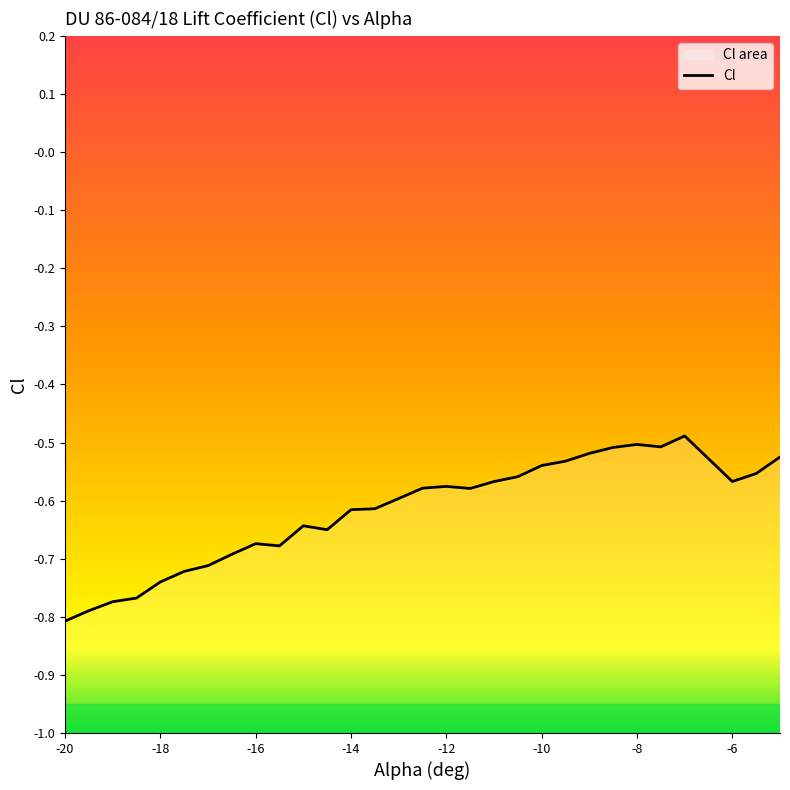

What is the value of the 24th point from the left?

-0.5